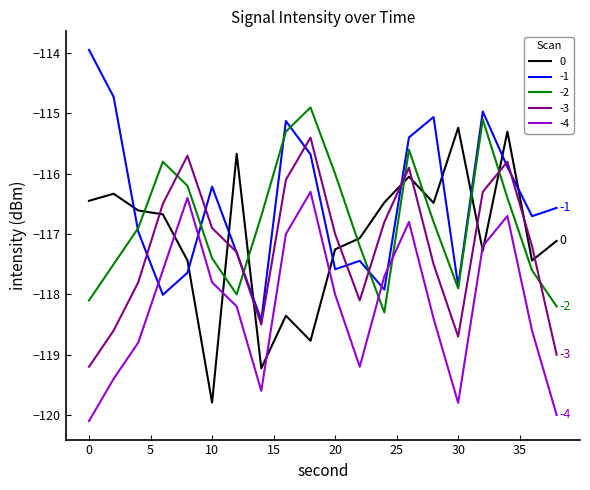

How many intersections are there between -2 and -3?

6